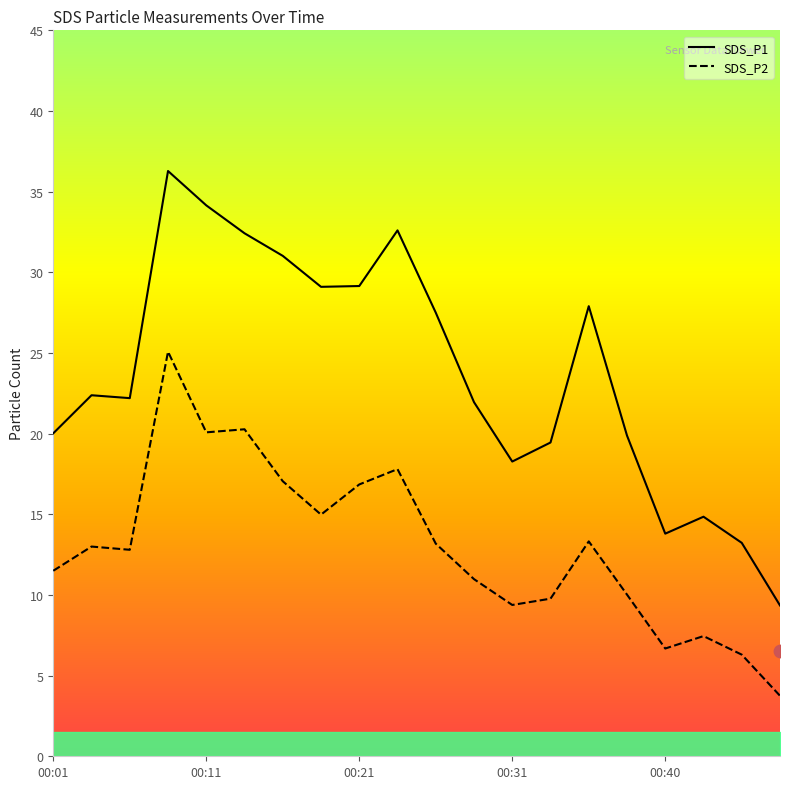

What are all the series names shown in the legend?

SDS_P1, SDS_P2